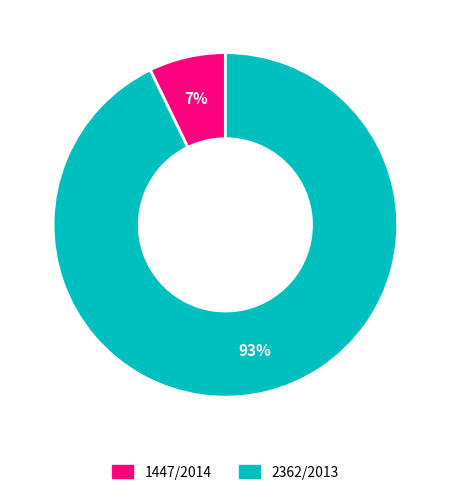

Rank the categories by value from highest to lowest.

2362/2013, 1447/2014